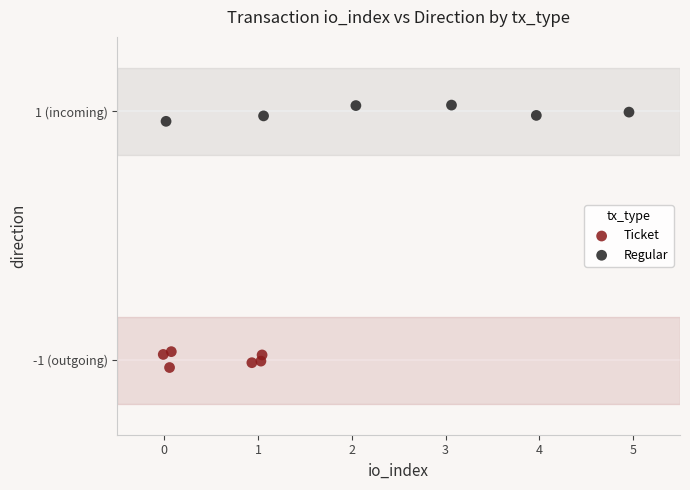

What are all the series names shown in the legend?

Ticket, Regular